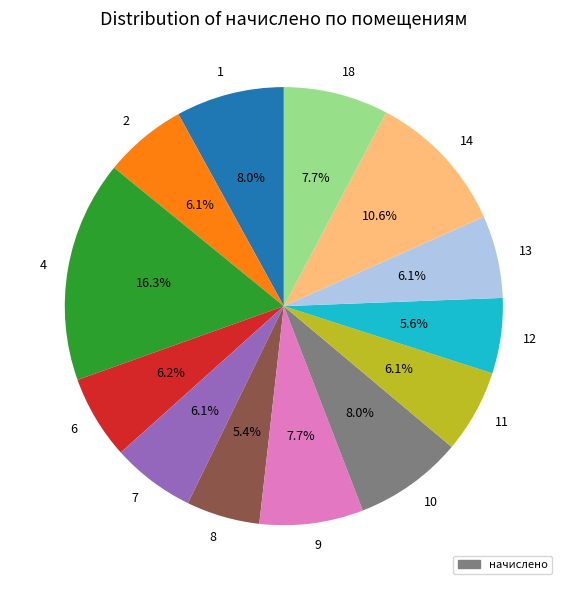

Is it true that 13 is 1% of the pie?

False